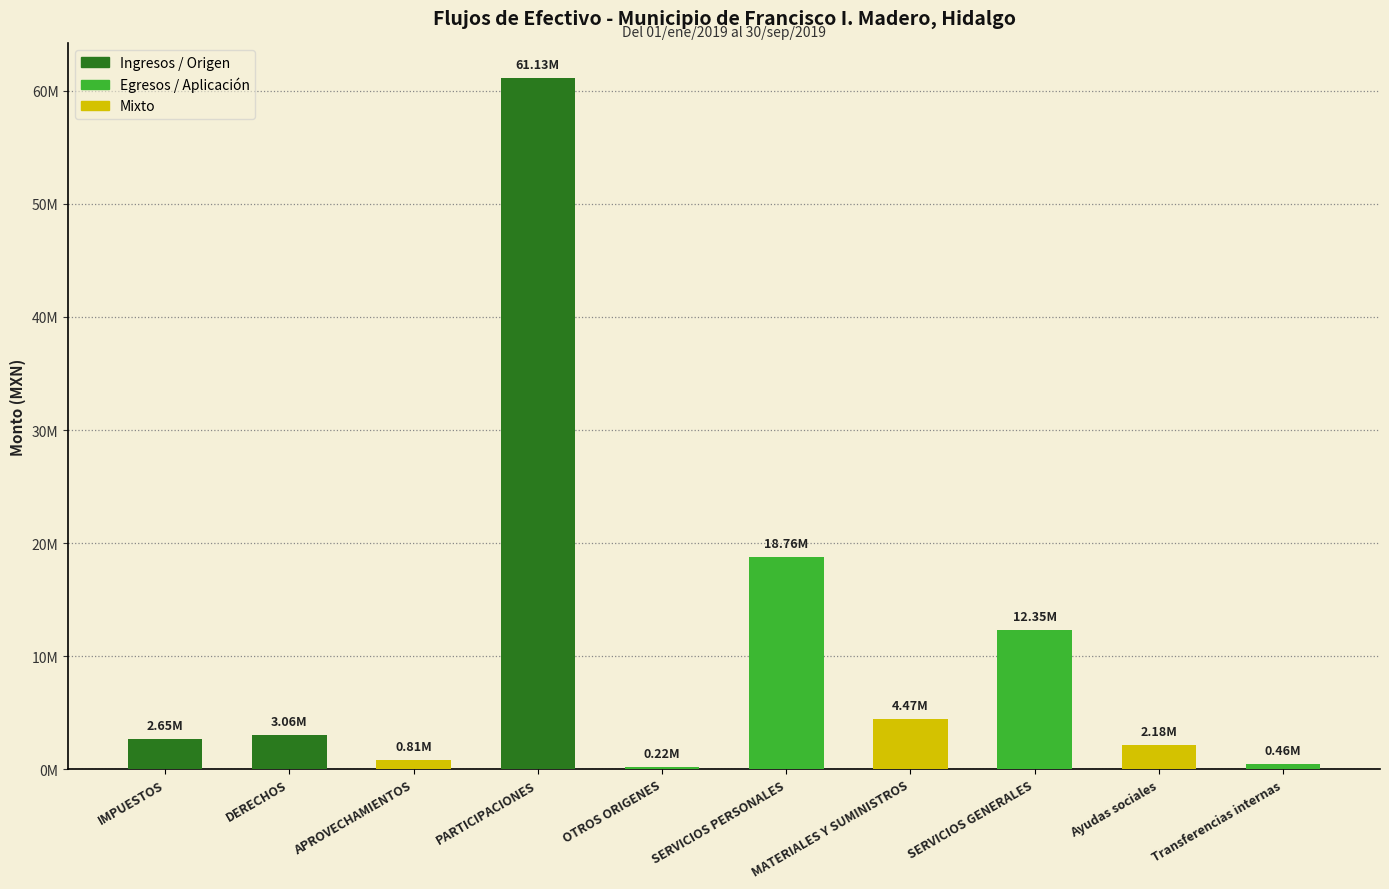

Reading right to left, list all the values displayed in this chart.

463282.0	2178623.4	12349526.4	4472602.8	18759819.9	222330.0	61125372.0	812173.3	3055082.9	2650583.9